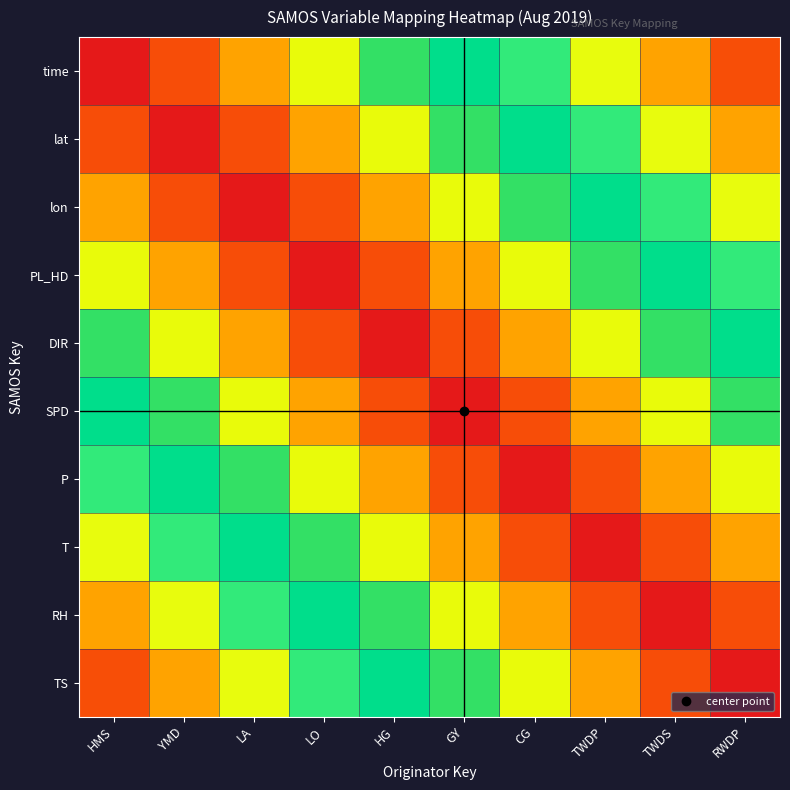

What is the difference between the highest and lowest values at LA?

0.7